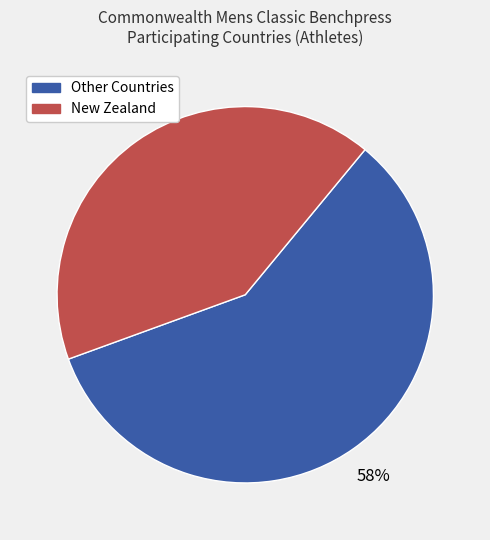

Count the number of slices in the pie.

2